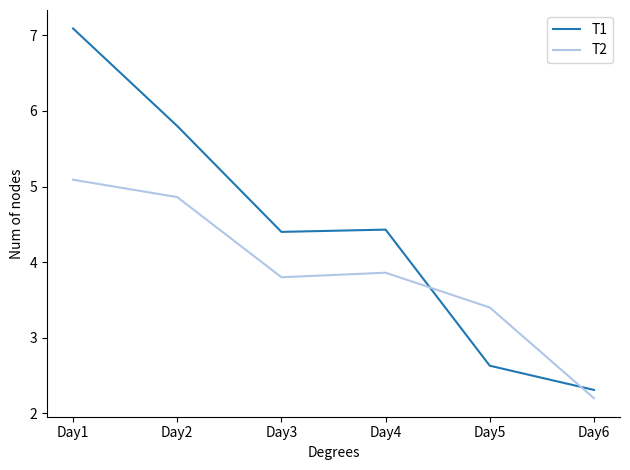

Which series has the largest range (max minus min)?

T1